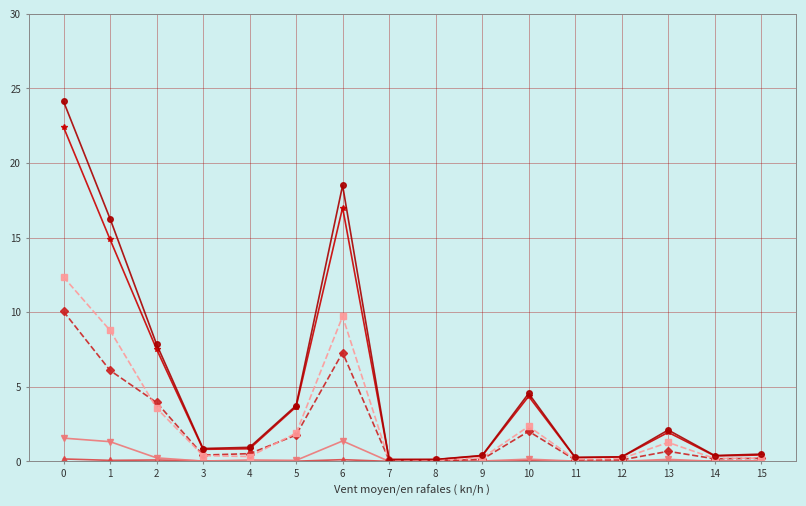

What is the greatest value displayed?

24.1